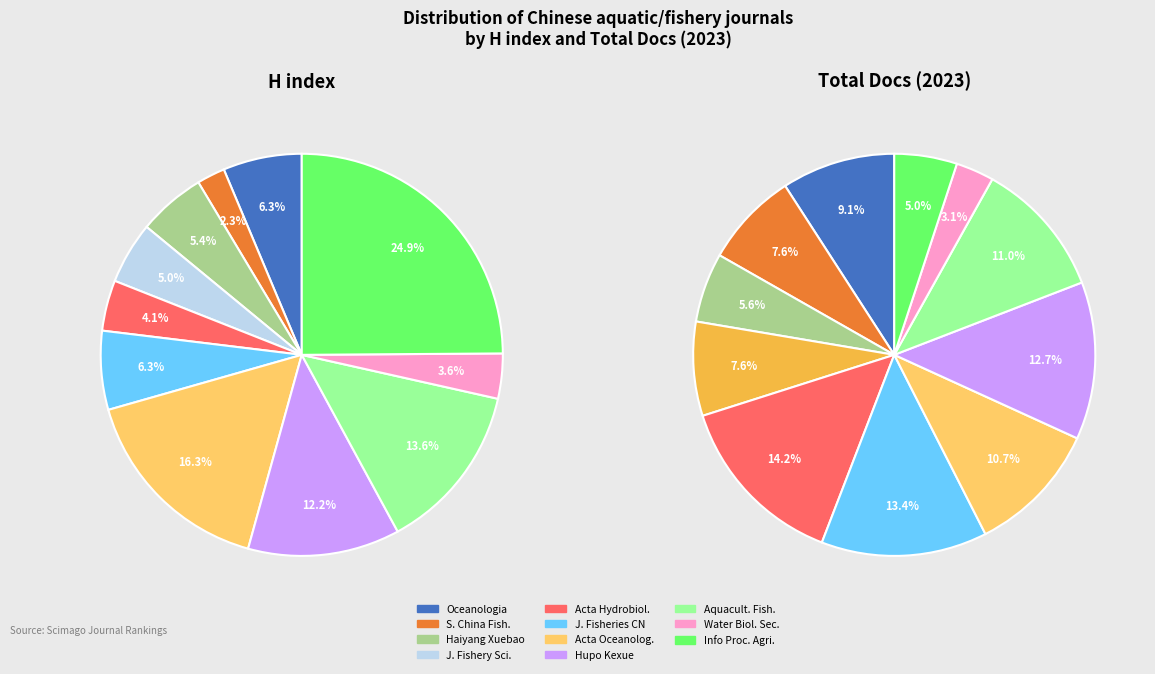

How many segments does this pie chart have?

11